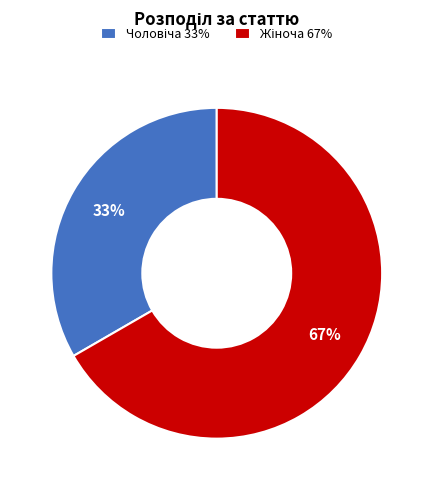

To the nearest percent, what is the average slice percentage?

50%